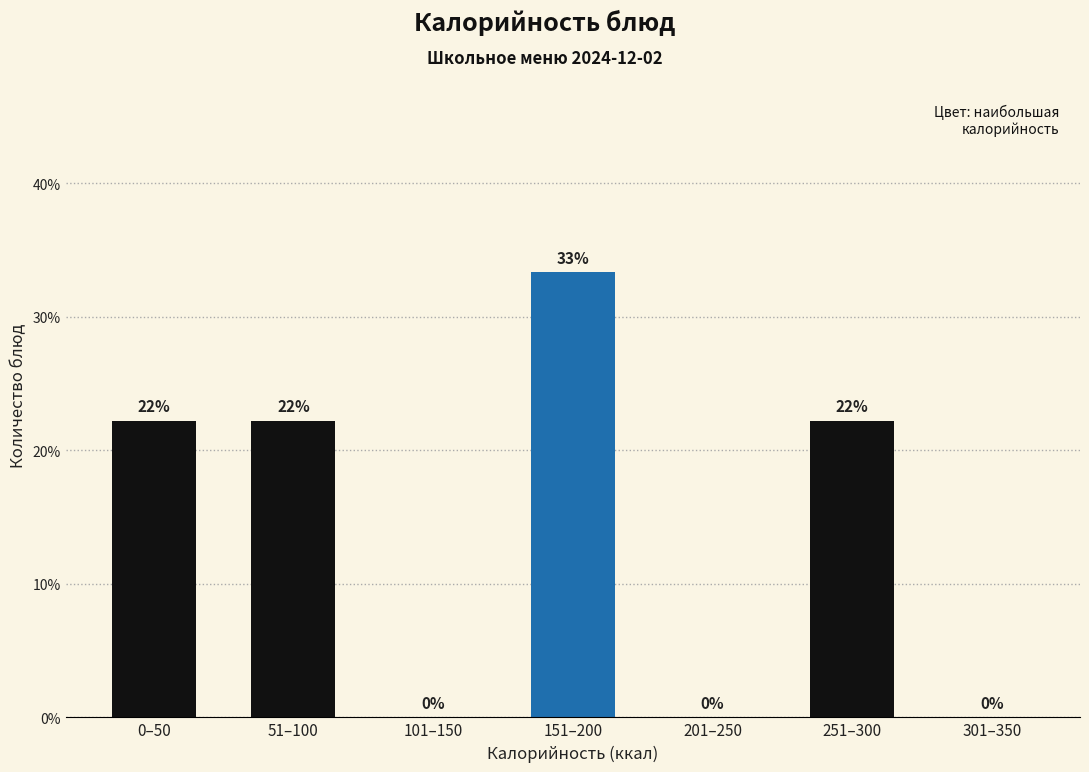

Are the bars horizontal?

No